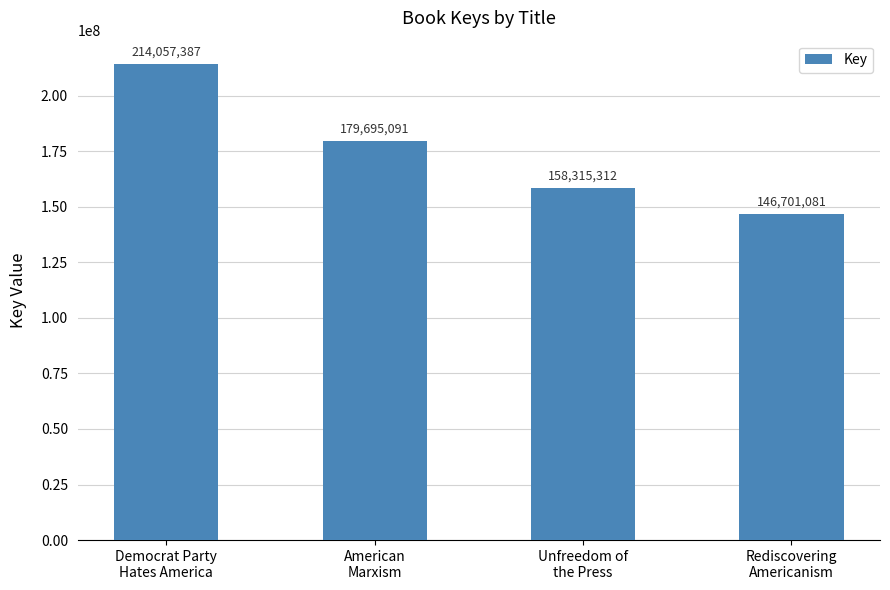

Which label corresponds to the largest value in the chart?

Democrat Party
Hates America